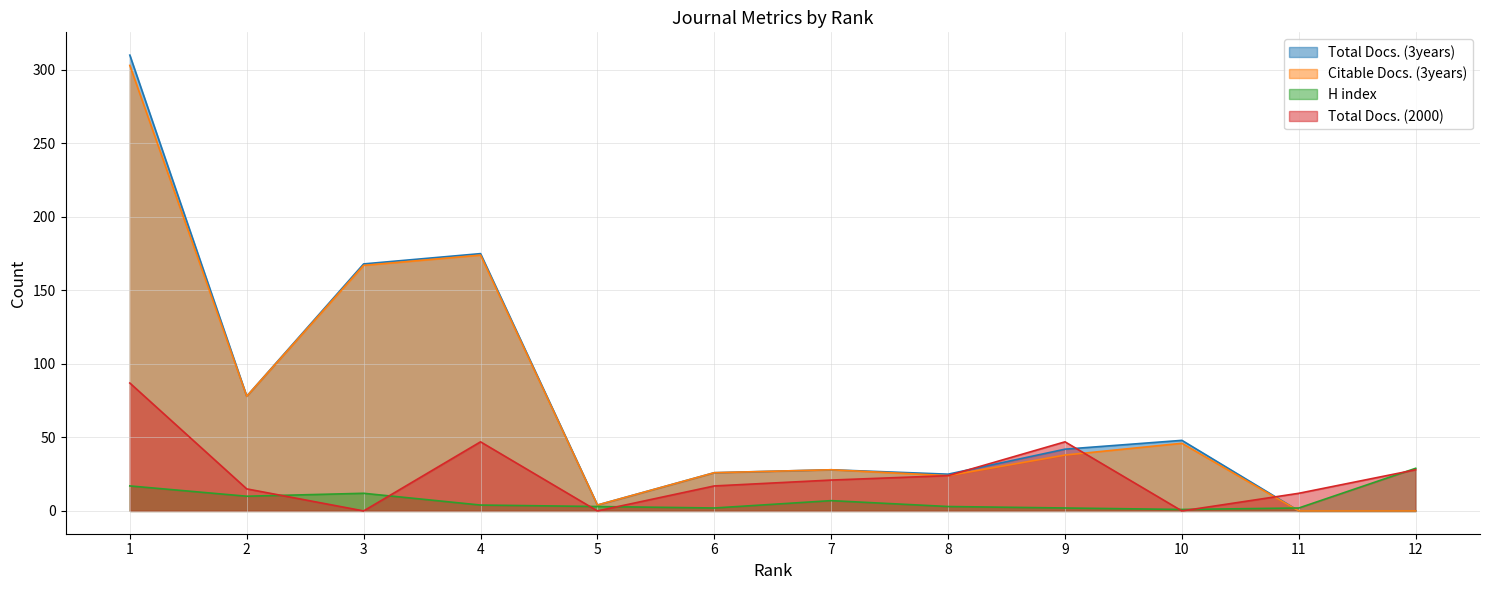

At which label does Total Docs. (3years) reach its minimum?

11